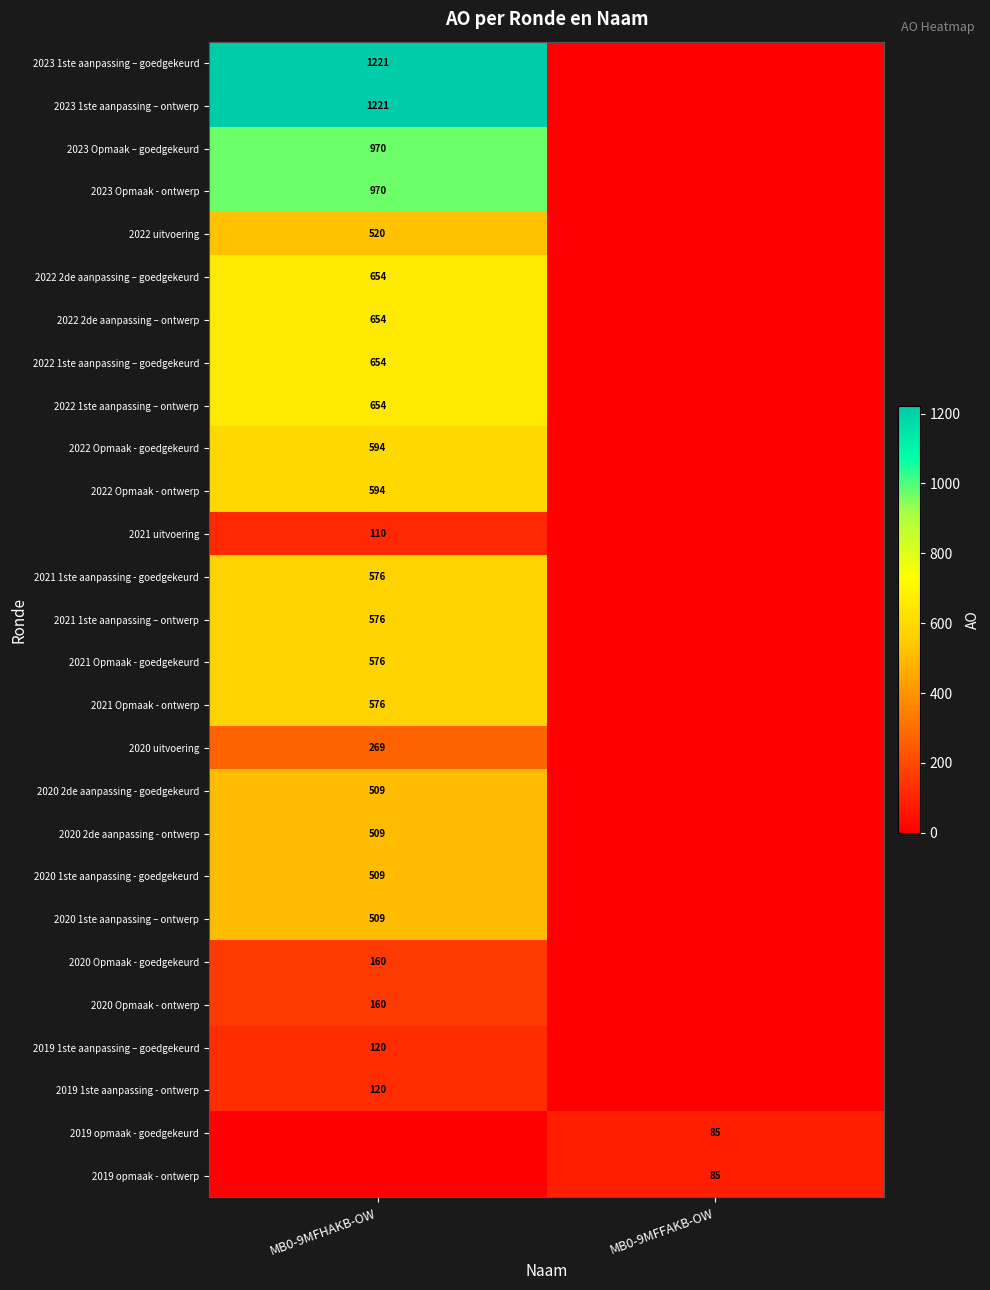

Is the value of 2021 1ste aanpassing - goedgekeurd at MB0-9MFHAKB-OW greater than the value of 2019 opmaak - ontwerp at MB0-9MFFAKB-OW?

Yes